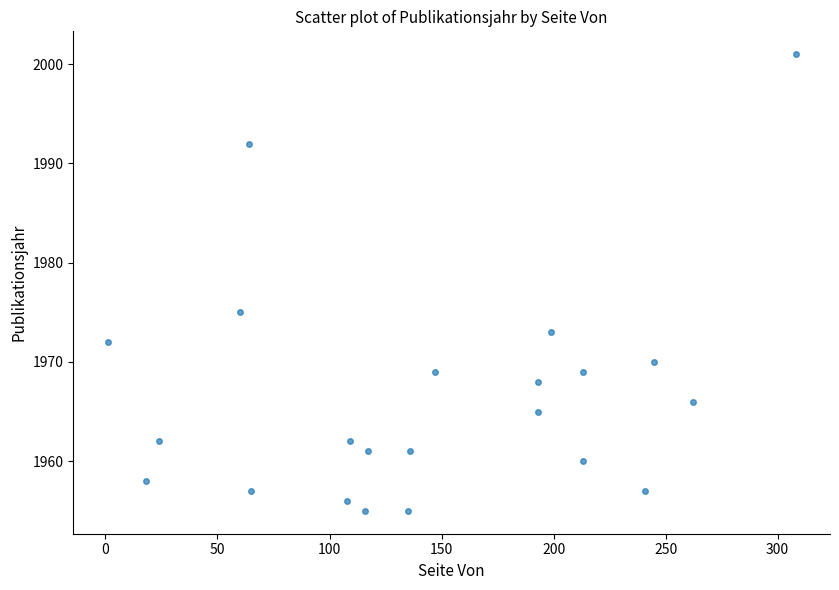

What Y value in the scatter plot is closest to 1978?

1975